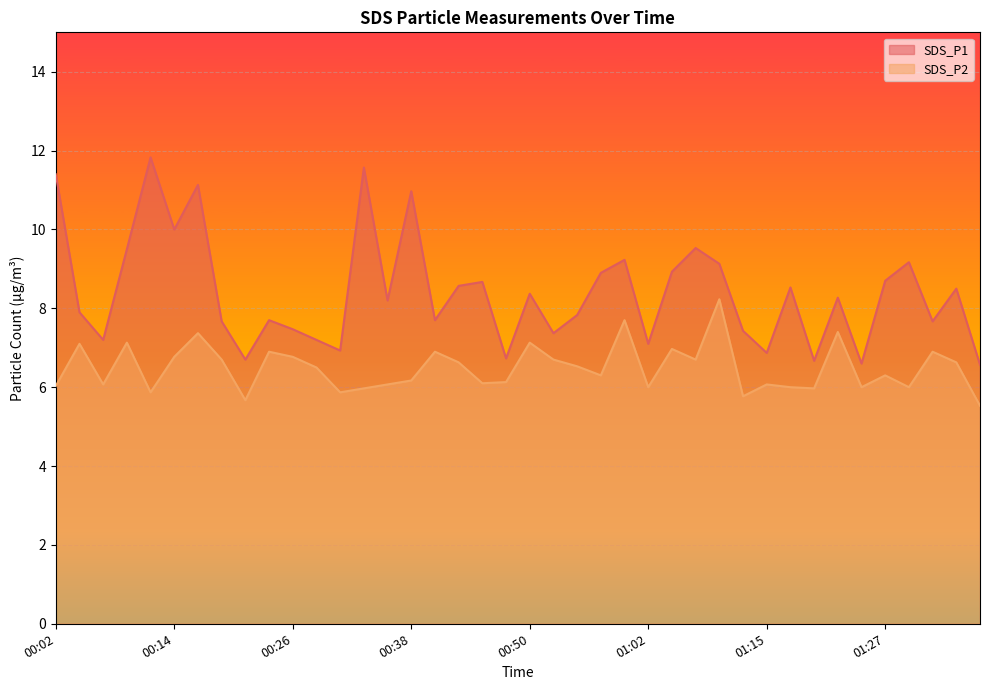

How many categories are shown in the chart?

40